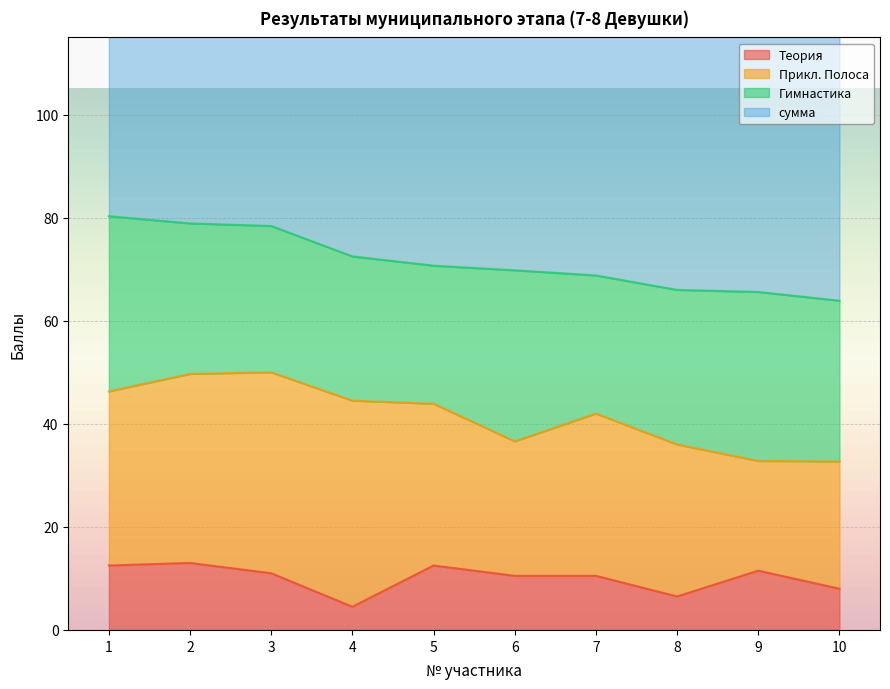

What is the lowest value of the Теория series?

4.5